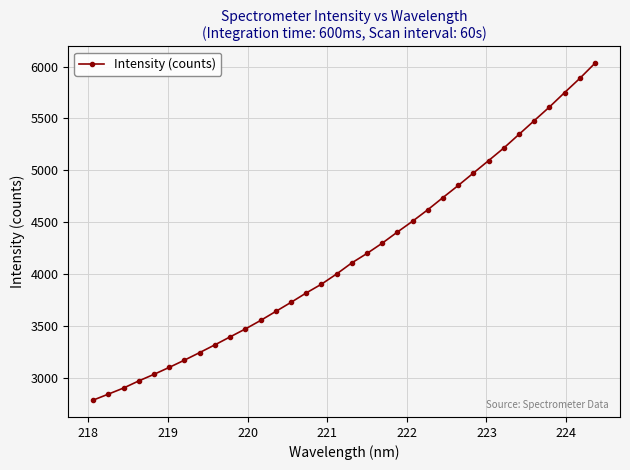

What is the value of the 16th point from the left?

3900.1